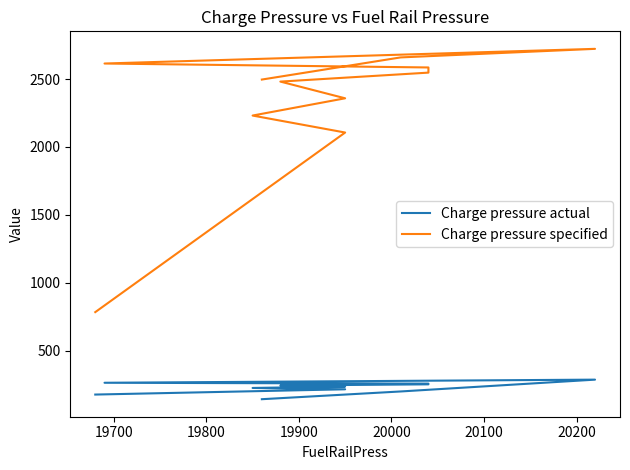

Which series has the widest spread of values?

Charge pressure specified